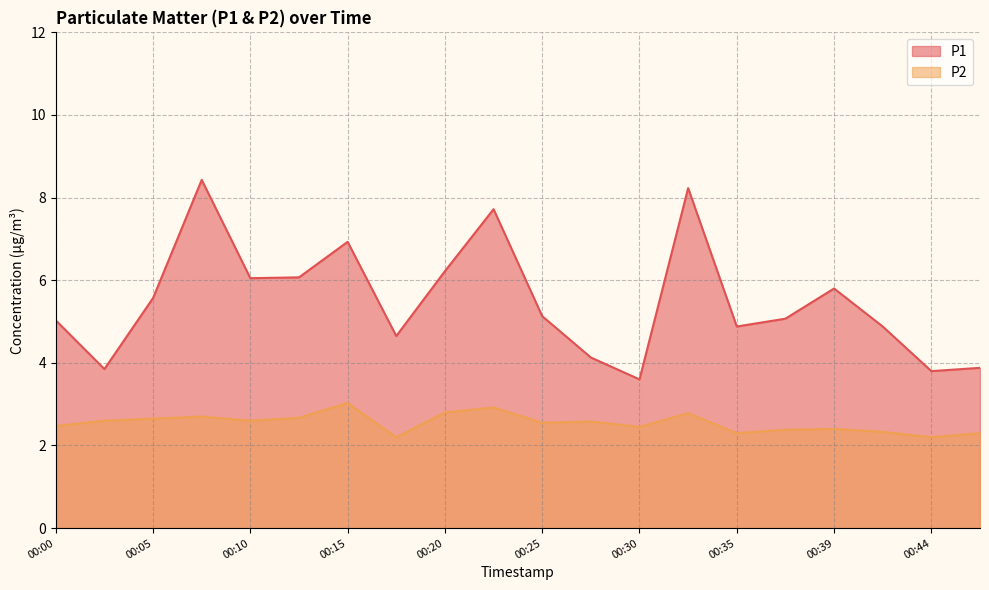

Reading right to left, what are all the values shown in this chart?

P1: 00:47=3.9	00:44=3.8	00:42=4.9	00:39=5.8	00:37=5.1	00:35=4.9	00:32=8.2	00:30=3.6	00:27=4.1	00:25=5.1	00:22=7.7	00:20=6.2	00:17=4.7	00:15=6.9	00:13=6.1	00:10=6.0	00:08=8.4	00:05=5.6	00:03=3.9	00:00=5.0
P2: 00:47=2.3	00:44=2.2	00:42=2.3	00:39=2.4	00:37=2.4	00:35=2.3	00:32=2.8	00:30=2.5	00:27=2.6	00:25=2.5	00:22=2.9	00:20=2.8	00:17=2.2	00:15=3.0	00:13=2.7	00:10=2.6	00:08=2.7	00:05=2.6	00:03=2.6	00:00=2.5